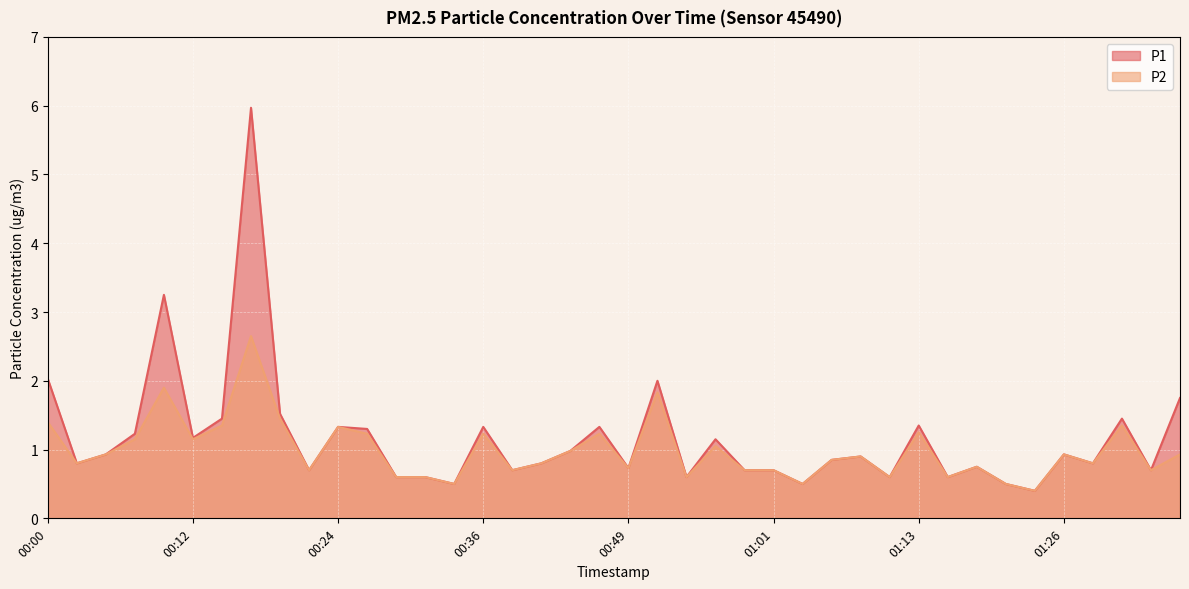

Reading right to left, transcribe all the data shown in this chart.

P1: 1.8	0.7	1.4	0.8	0.9	0.4	0.5	0.8	0.6	1.4	0.6	0.9	0.8	0.5	0.7	0.7	1.1	0.6	2.0	0.7	1.3	1.0	0.8	0.7	1.3	0.5	0.6	0.6	1.3	1.3	0.7	1.5	6.0	1.4	1.2	3.2	1.2	0.9	0.8	2.0
P2: 0.9	0.7	1.4	0.8	0.9	0.4	0.5	0.8	0.6	1.2	0.6	0.9	0.8	0.5	0.7	0.7	1.1	0.6	1.8	0.7	1.2	1.0	0.8	0.7	1.2	0.5	0.6	0.6	1.2	1.3	0.7	1.4	2.6	1.4	1.1	1.9	1.1	0.9	0.8	1.4